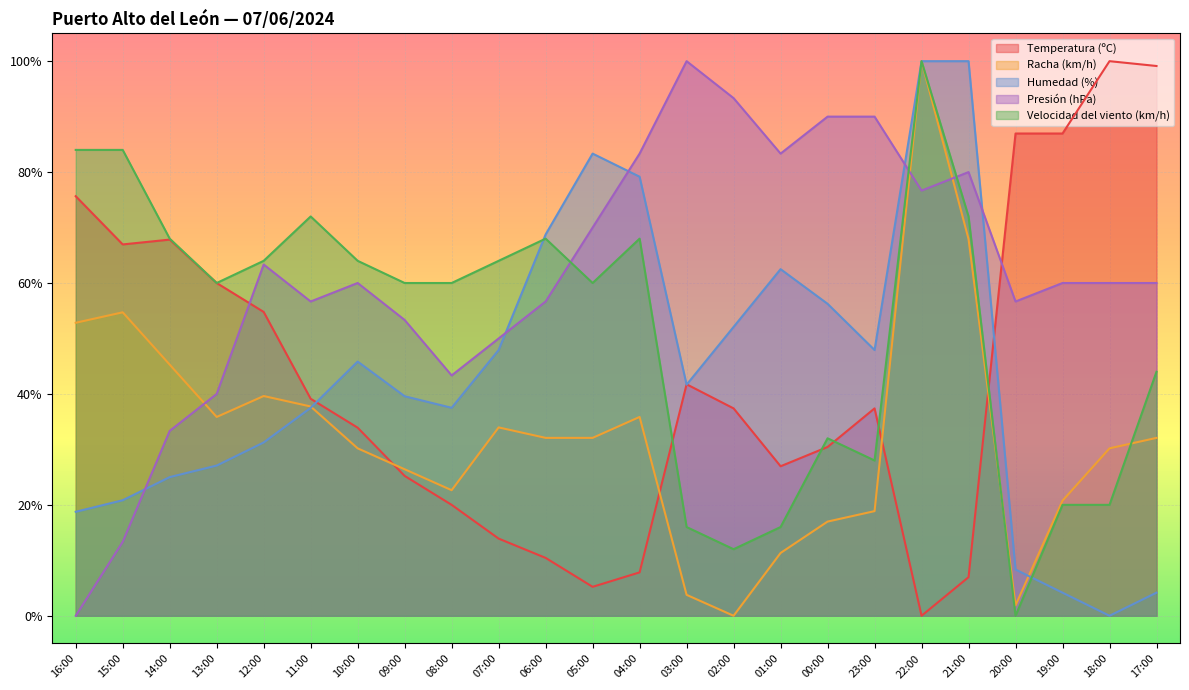

What is the difference between the second highest and second lowest values in the Velocidad del viento (km/h) series?

72.0